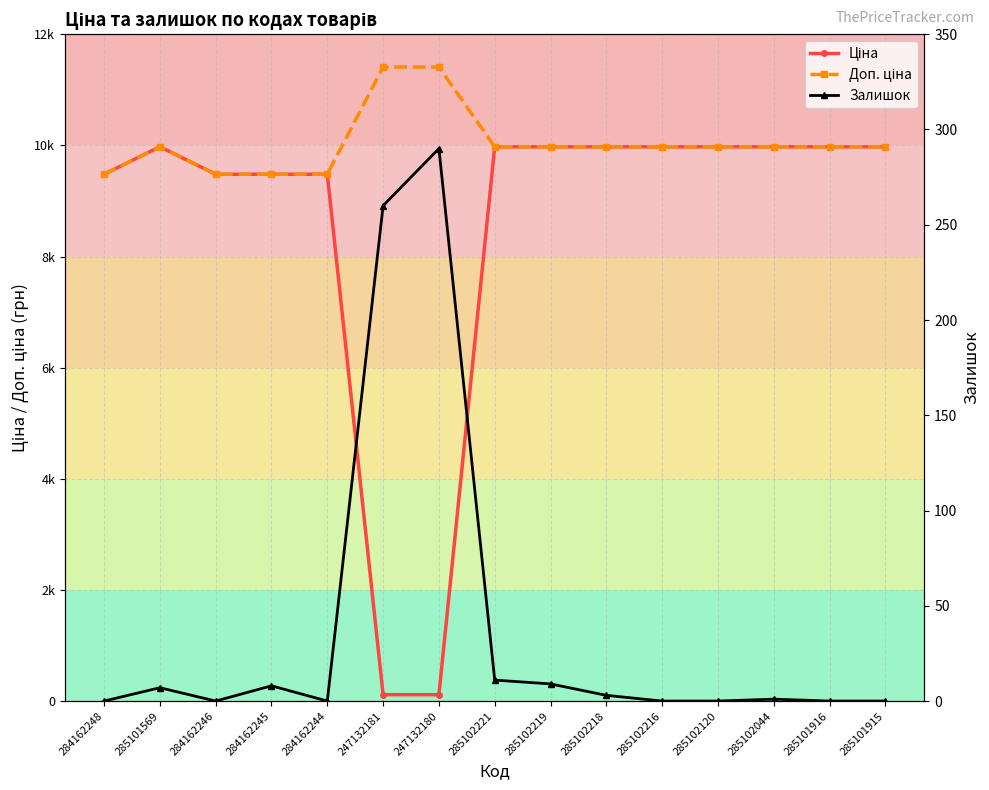

Which series has the widest spread of values?

Ціна